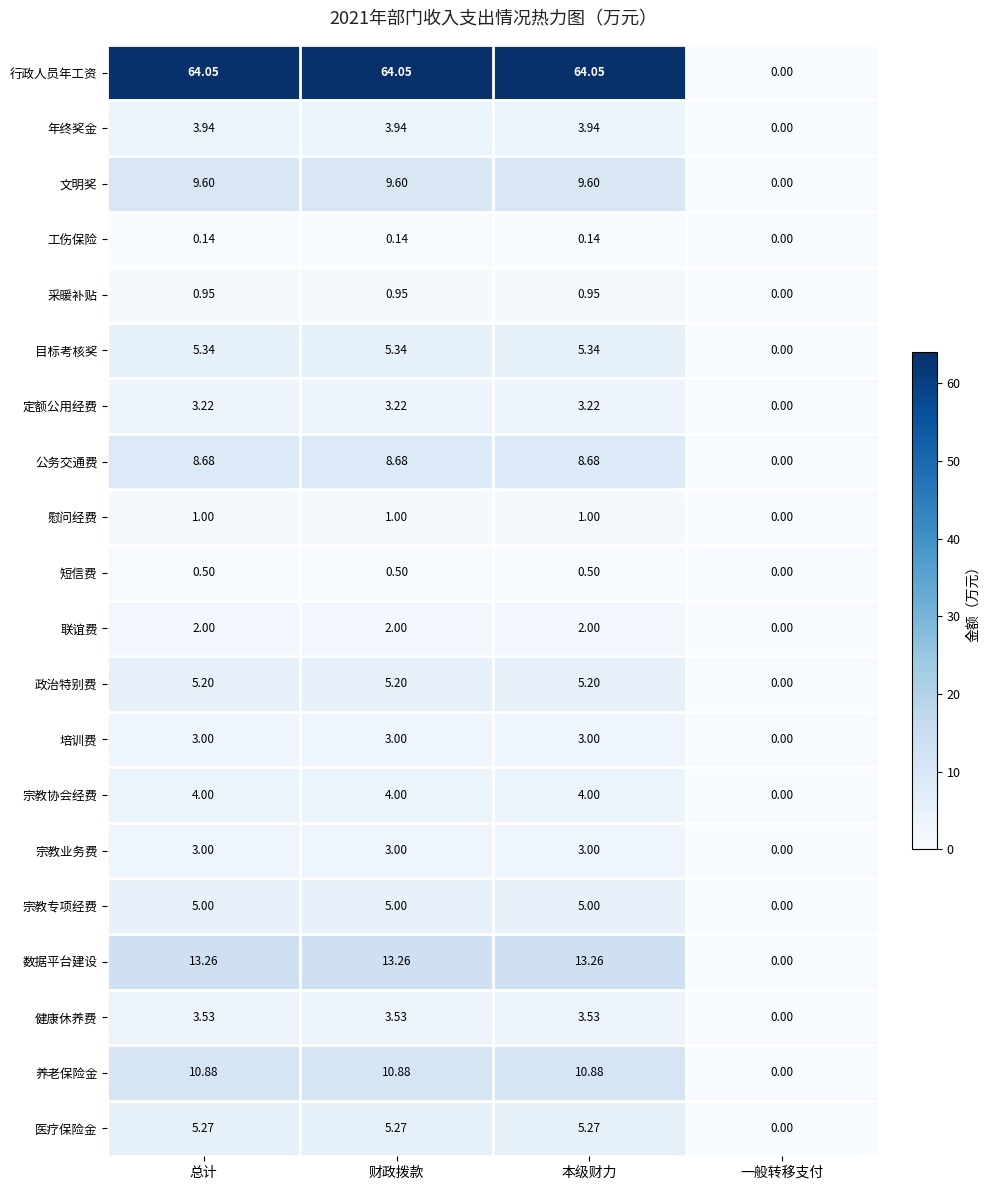

Which series has the largest range (max minus min)?

行政人员年工资